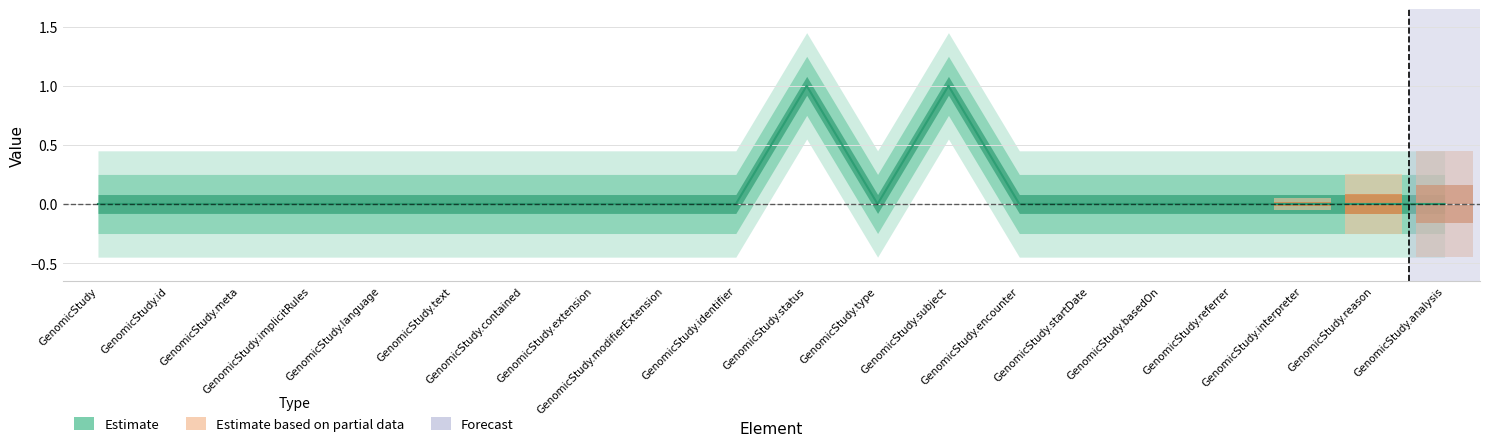

Reading right to left, extract all data points from this chart.

0	0	0	0	0	0	0	1	0	1	0	0	0	0	0	0	0	0	0	0